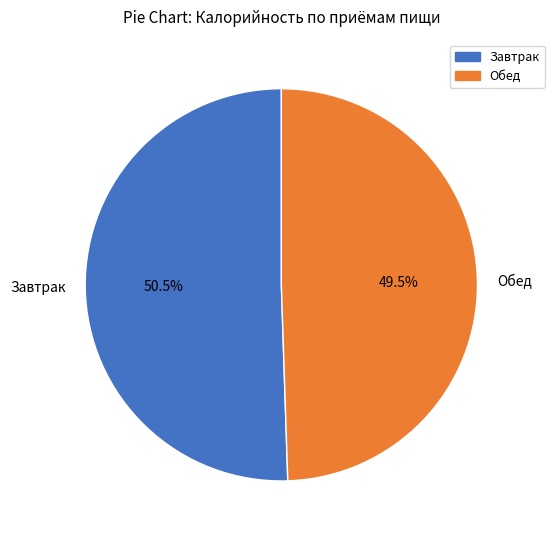

Which has a higher value, Обед or Завтрак?

Завтрак